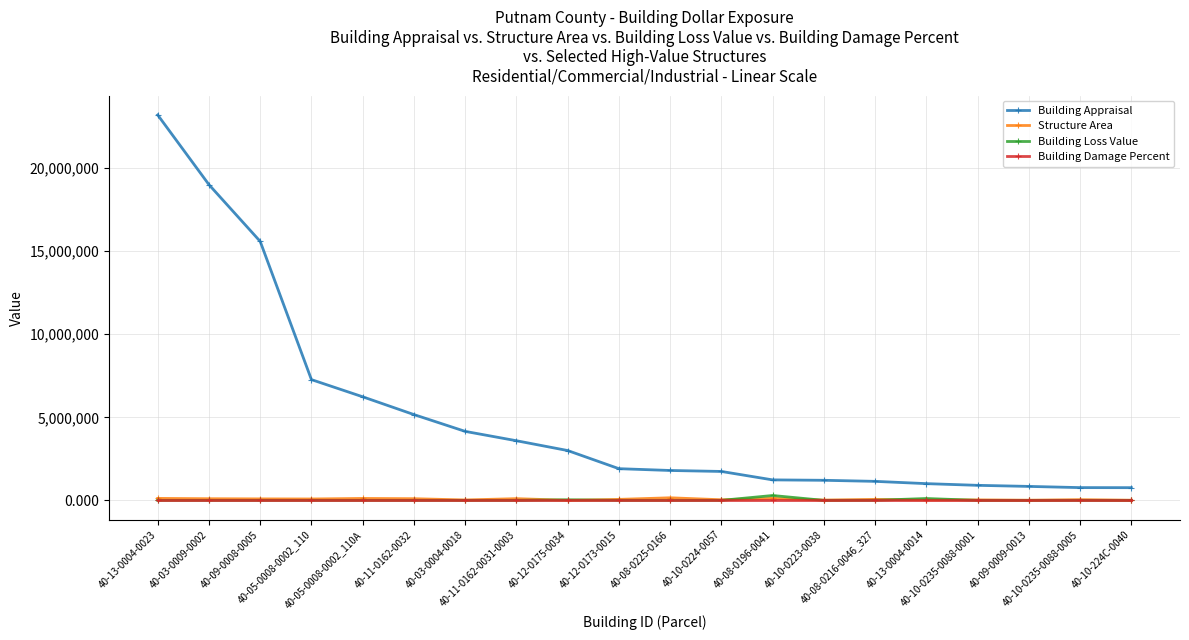

Does the chart display data point markers on the line(s)?

Yes